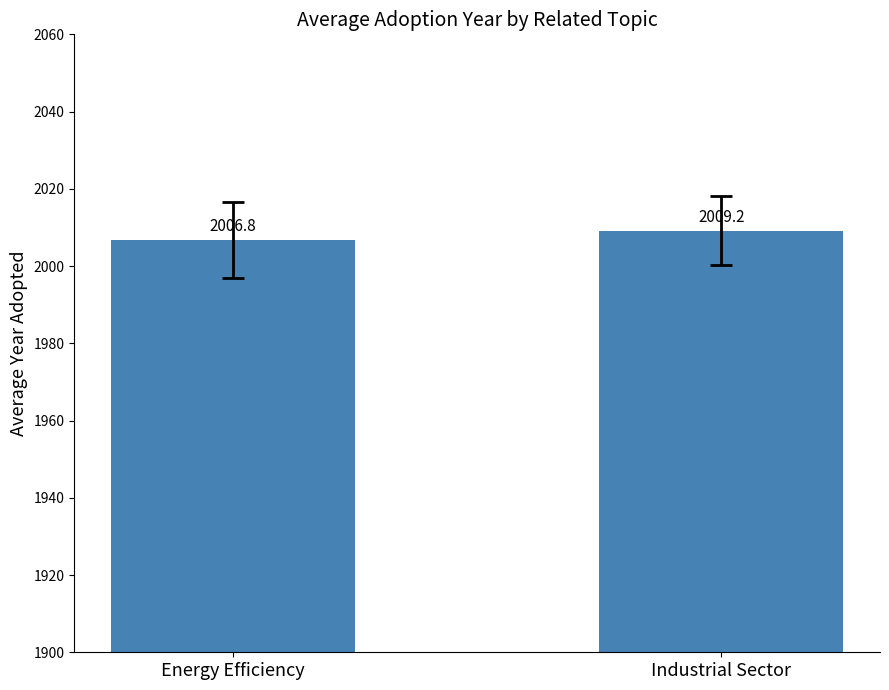

What value does the data have at Energy Efficiency?

2006.8